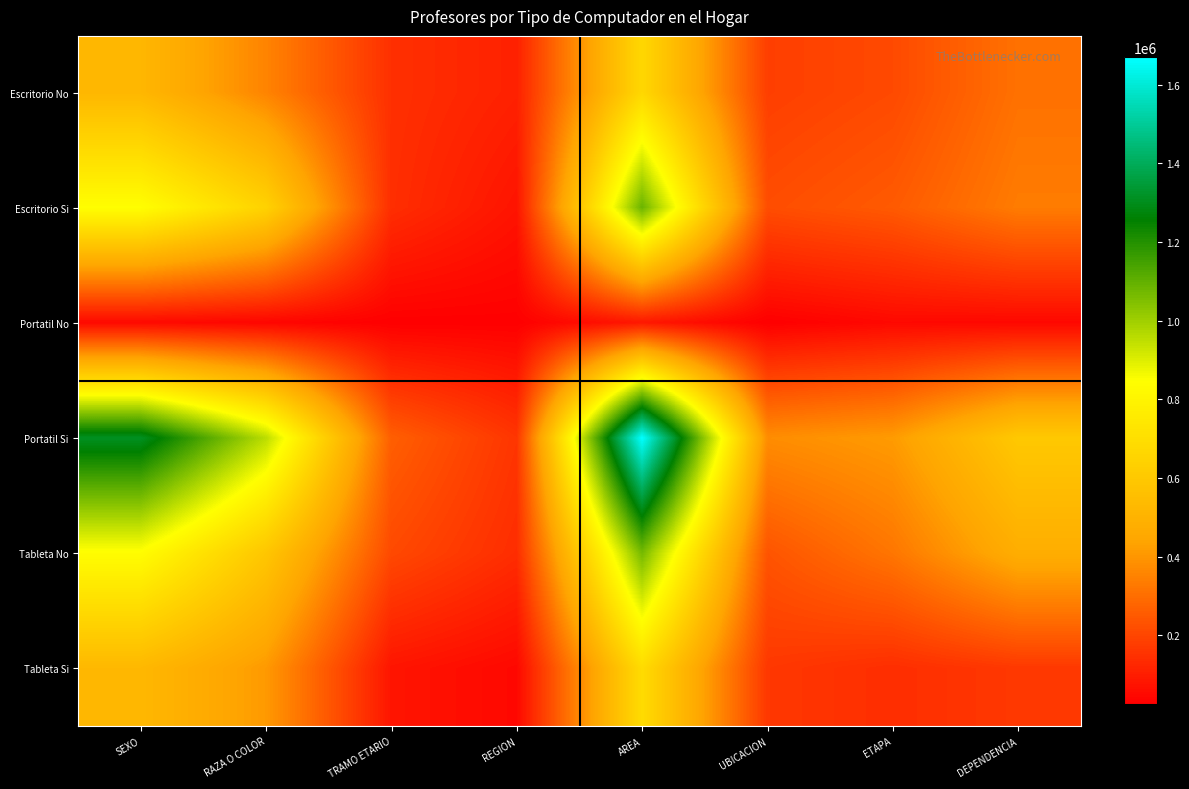

What is the total value across all series at UBICACION?

1205865